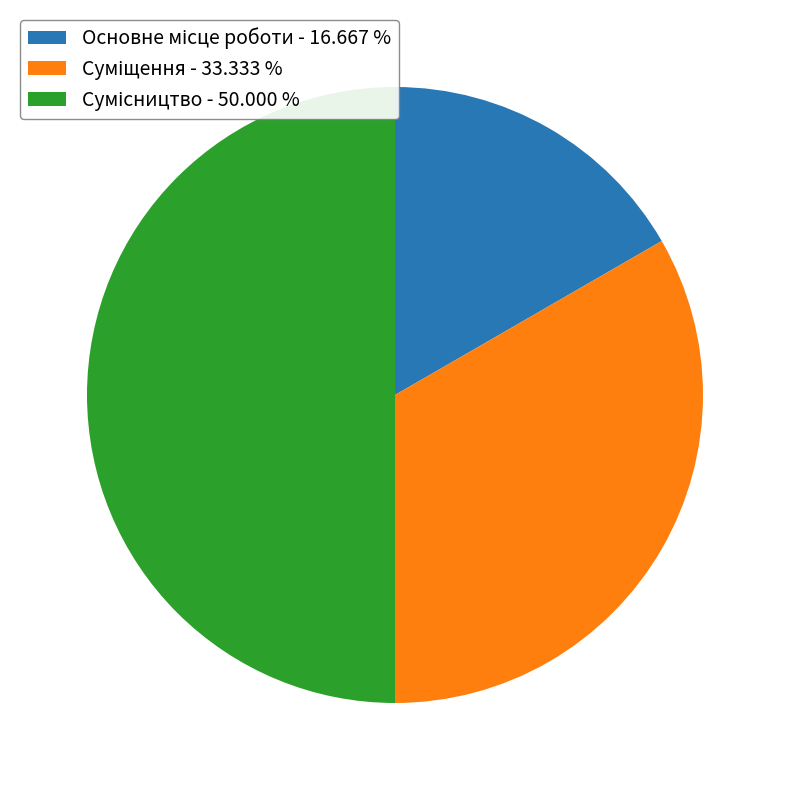

How many segments does this pie chart have?

3